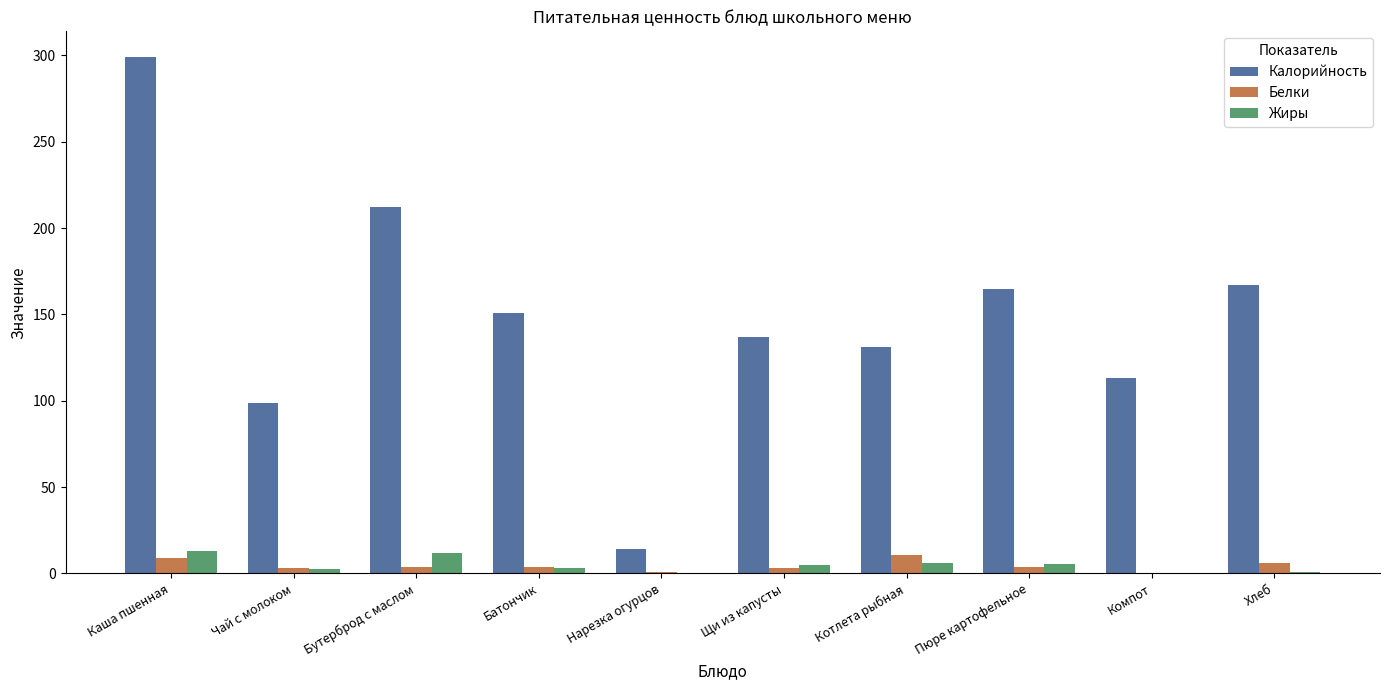

At which label does Жиры first exceed 5?

Каша пшенная